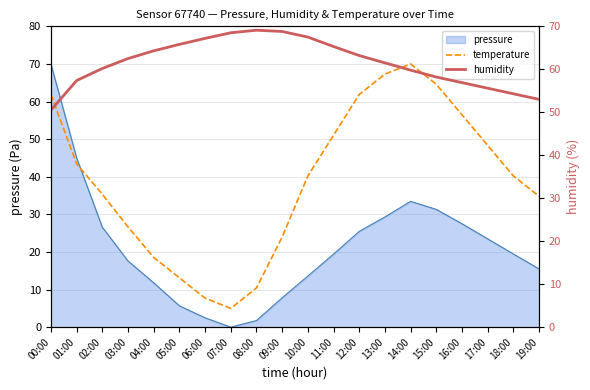

What is the label of the 7th point from the right?

13:00